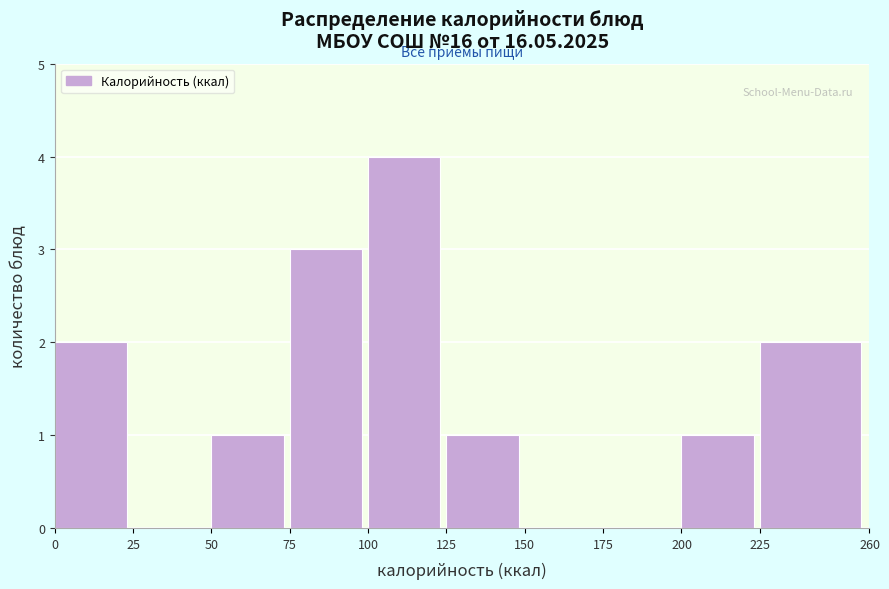

Reading left to right, list every bar in this chart as the range it spans on the x-axis followed by its height. The values are not printed on the chart, so give them approximately, as read against the axis.

0 to 25: 2
25 to 50: 0
50 to 75: 1
75 to 100: 3
100 to 125: 4
125 to 150: 1
150 to 175: 0
175 to 200: 0
200 to 225: 1
225 to 260: 2